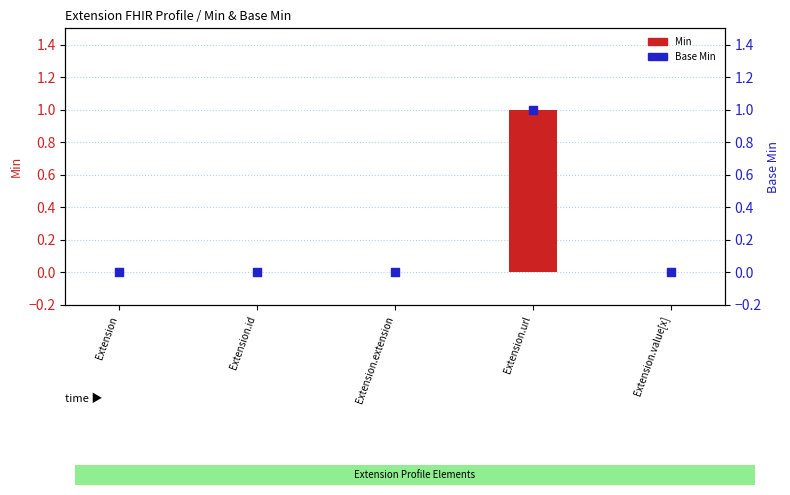

Which series reaches the maximum Y coordinate?

Min